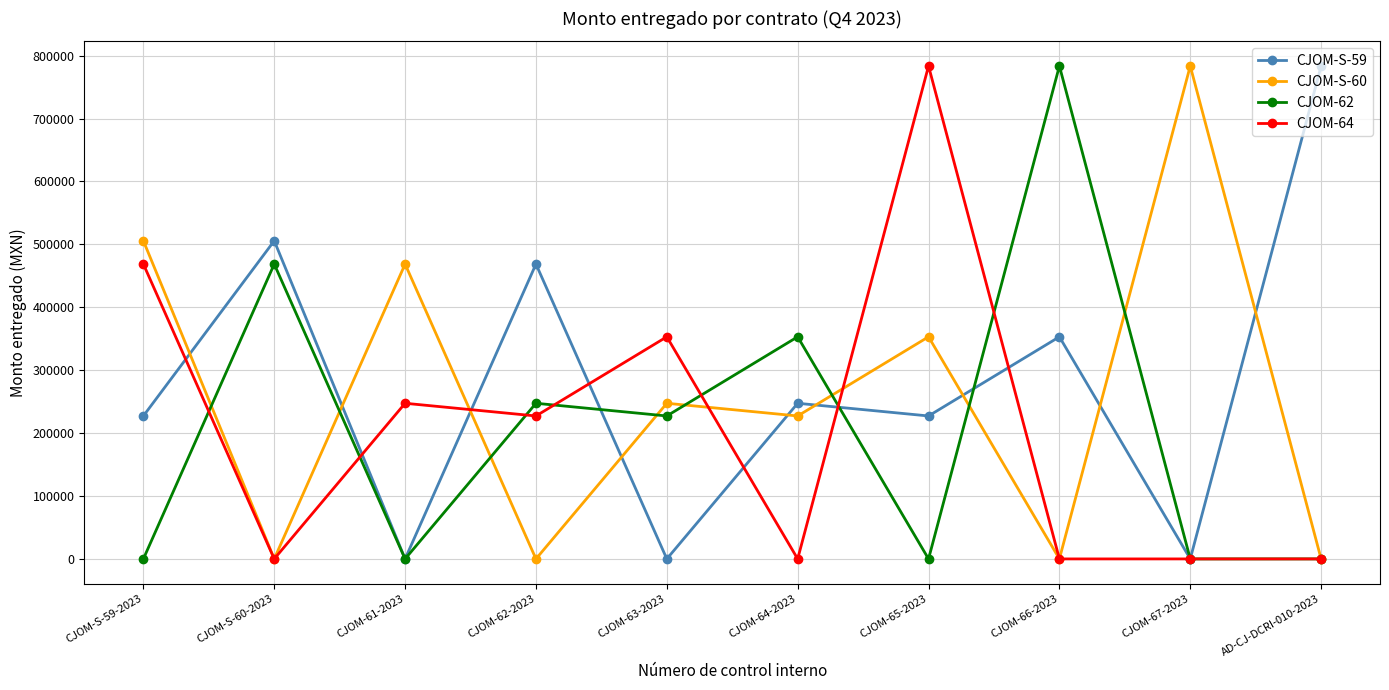

True or false: CJOM-S-59 and CJOM-62 cross at least once.

True